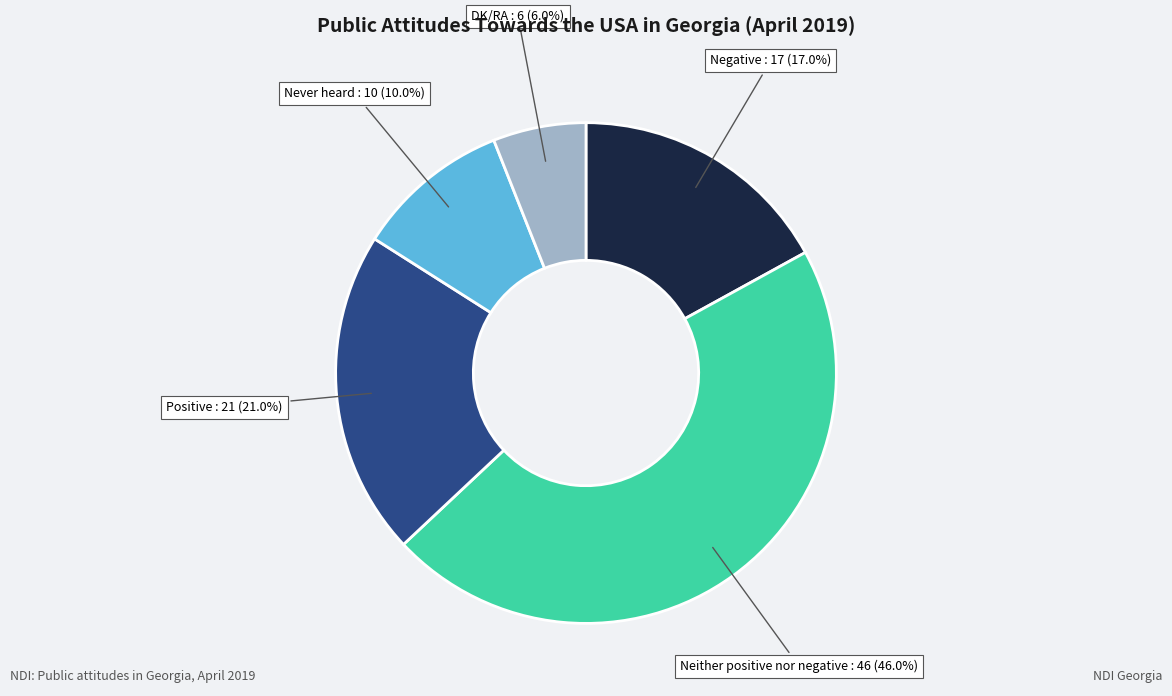

Is there a majority slice in this chart?

No